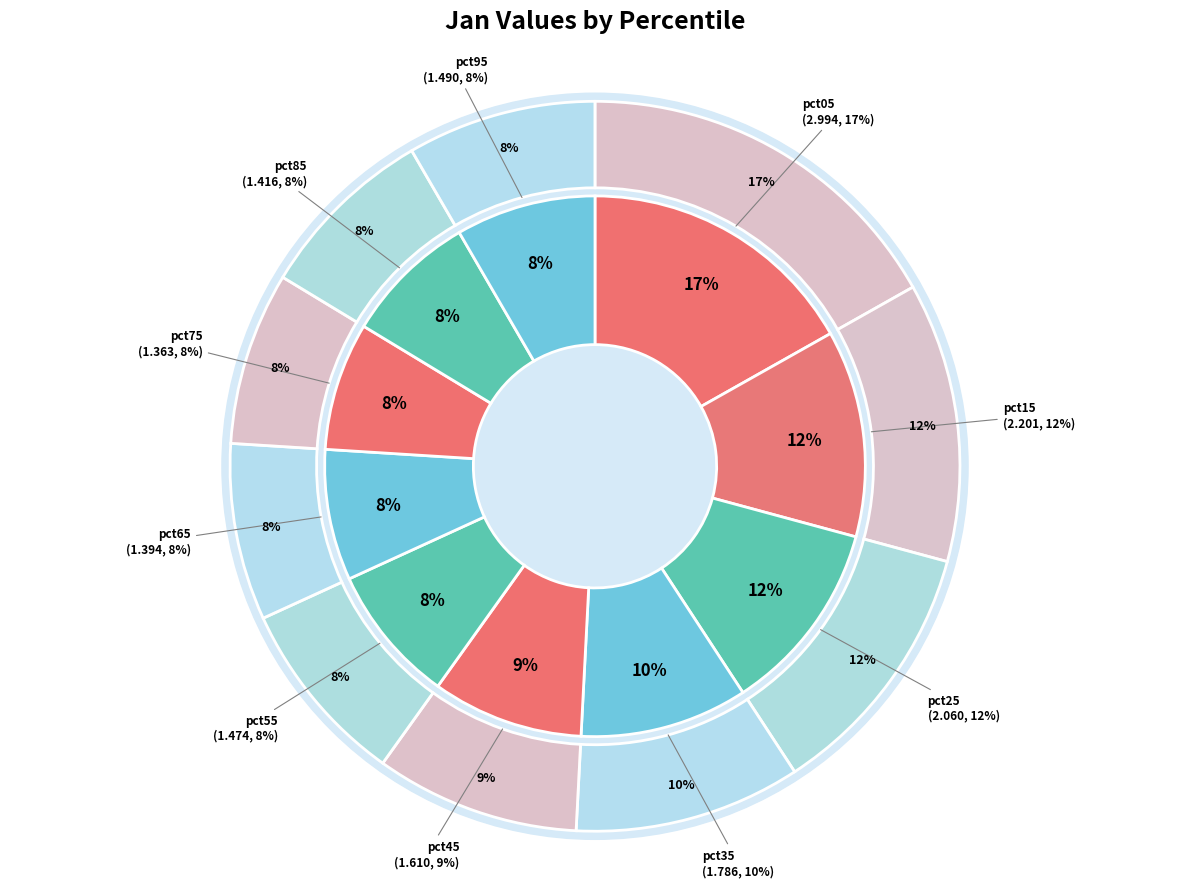

Between pct45 and pct25, which is larger?

pct25